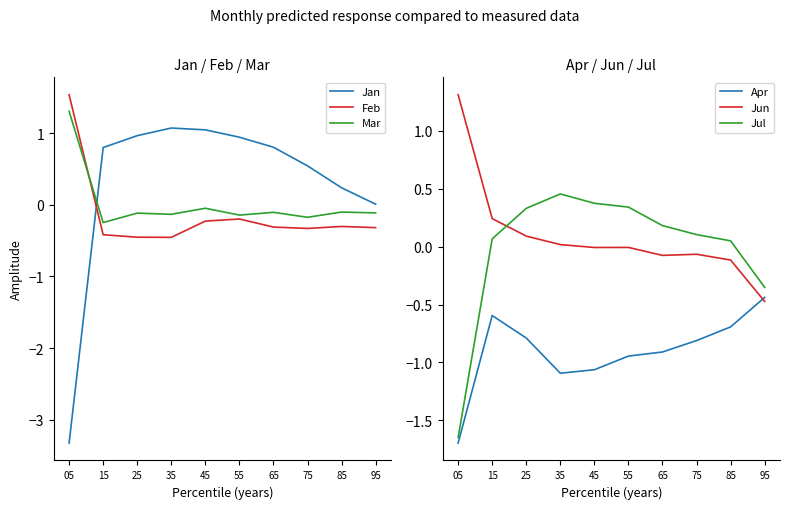

Which series has the largest total across all categories?

Jan